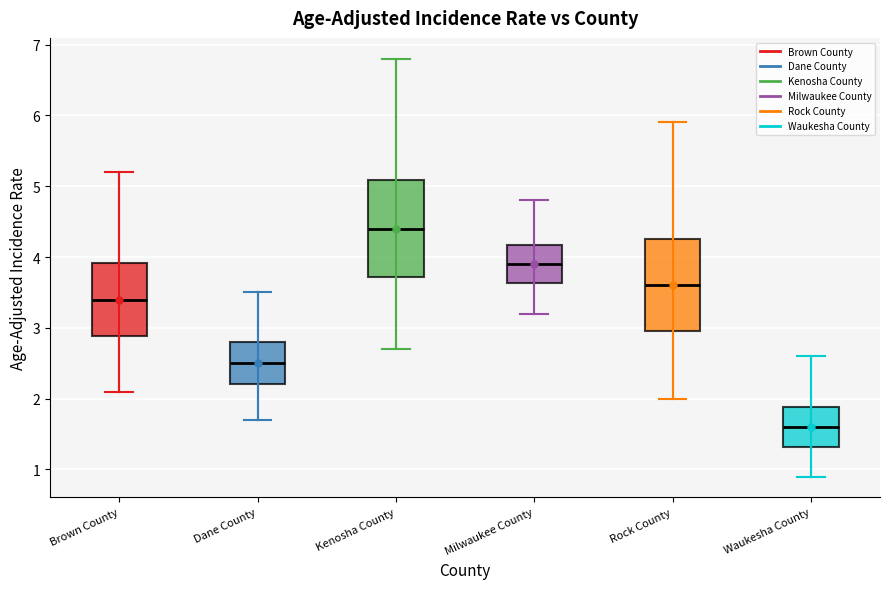

Reading left to right, transcribe this box plot: for each box, give where its median line is, the range the box spans, and where its two whiskers end, as read against the y-axis. The values are not printed on the chart, so give them approximately, as read against the axis.

Brown County: median 3.4, box 2.9 to 3.9, whiskers 2.1 to 5.2
Dane County: median 2.5, box 2.2 to 2.8, whiskers 1.7 to 3.5
Kenosha County: median 4.4, box 3.7 to 5.1, whiskers 2.7 to 6.8
Milwaukee County: median 3.9, box 3.6 to 4.2, whiskers 3.2 to 4.8
Rock County: median 3.6, box 3.0 to 4.3, whiskers 2.0 to 5.9
Waukesha County: median 1.6, box 1.3 to 1.9, whiskers 0.9 to 2.6